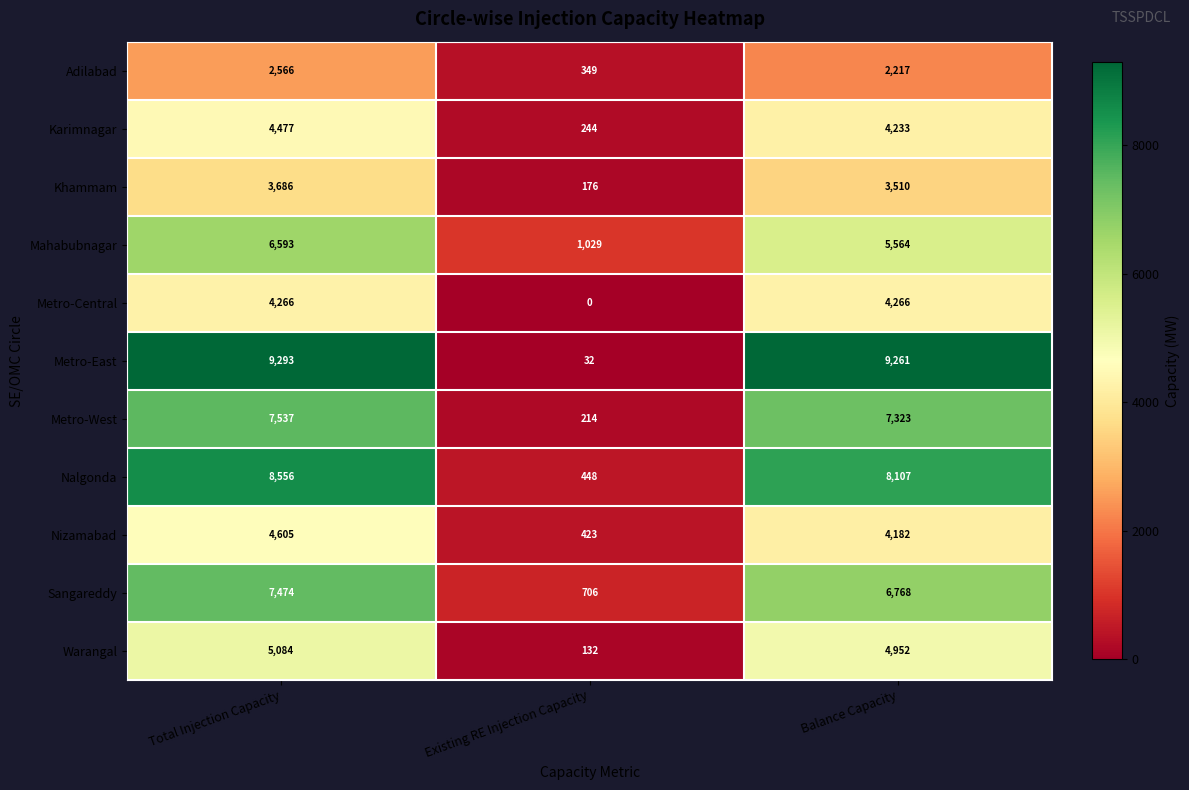

At which category does the chart reach its peak across all series?

Total Injection Capacity